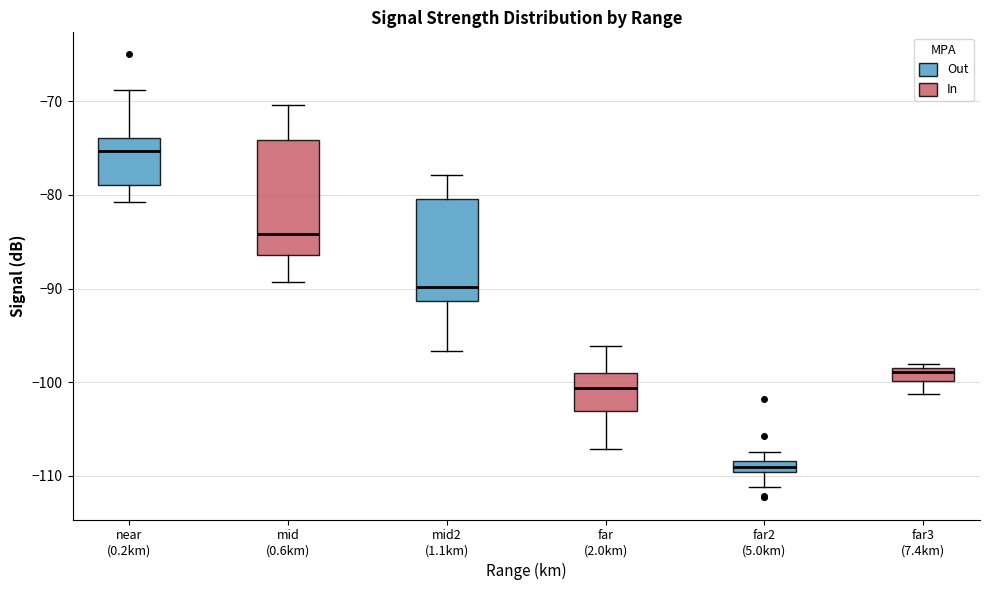

Which box has the lowest median line?

far2 (5.0km)